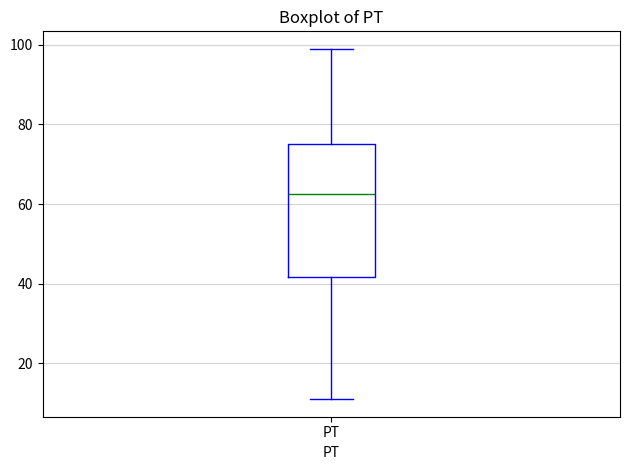

Where is the upper edge of the box for PT on the y-axis? The values are not printed on the chart, so give them approximately, as read against the axis.

76